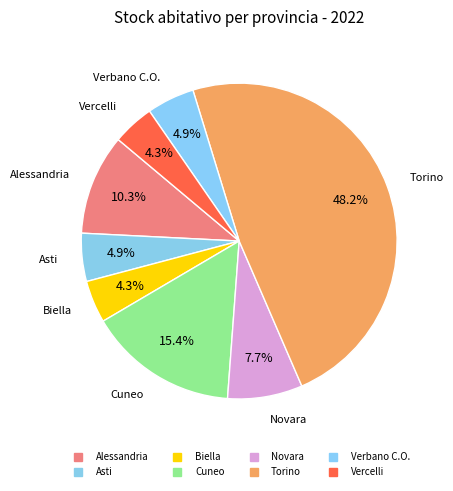

The Asti slice represents 1% of the pie. True or false?

False